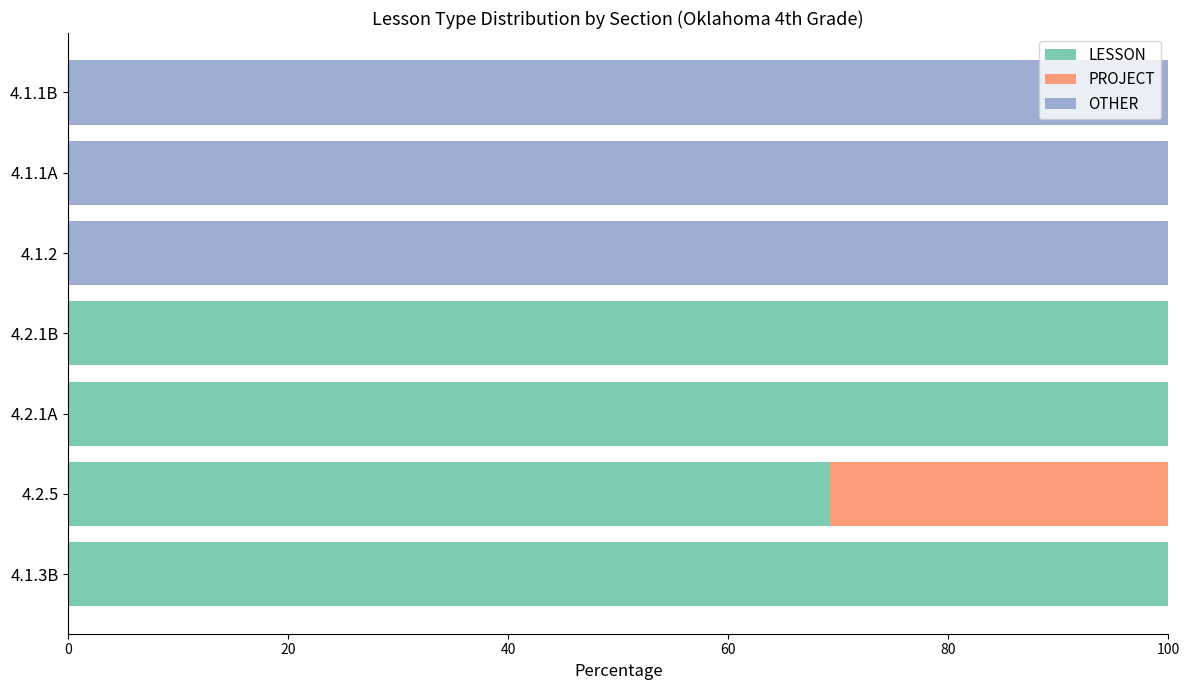

What is the total value across all series at 4.1.3B?

100.0